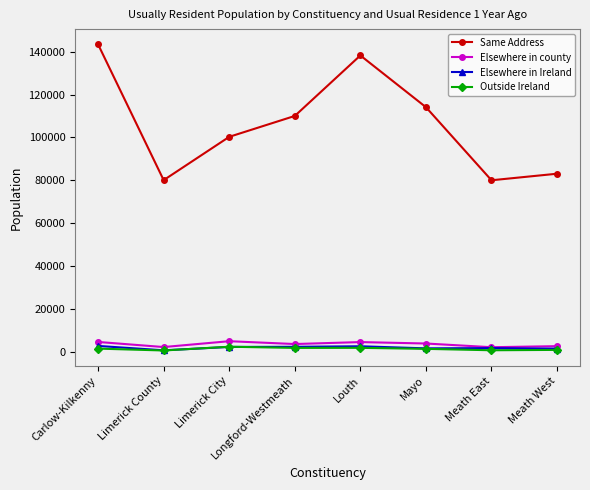

How many interior local peaks does the Same Address series have?

1